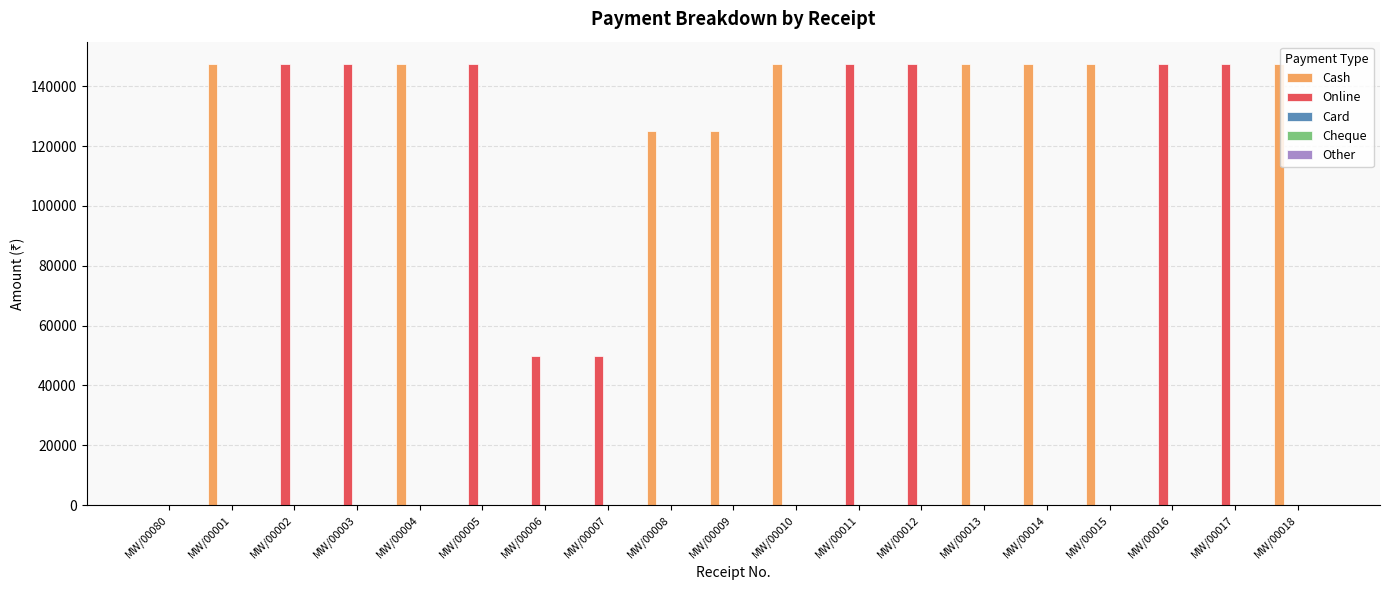

Between MW/00080 and MW/00002, which series saw the biggest shift?

Online